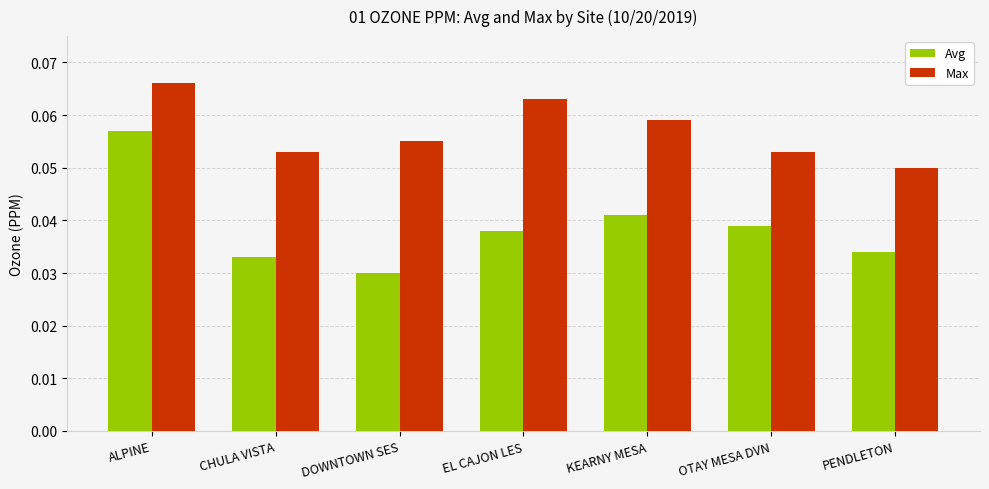

Does the chart contain stacked bars?

No